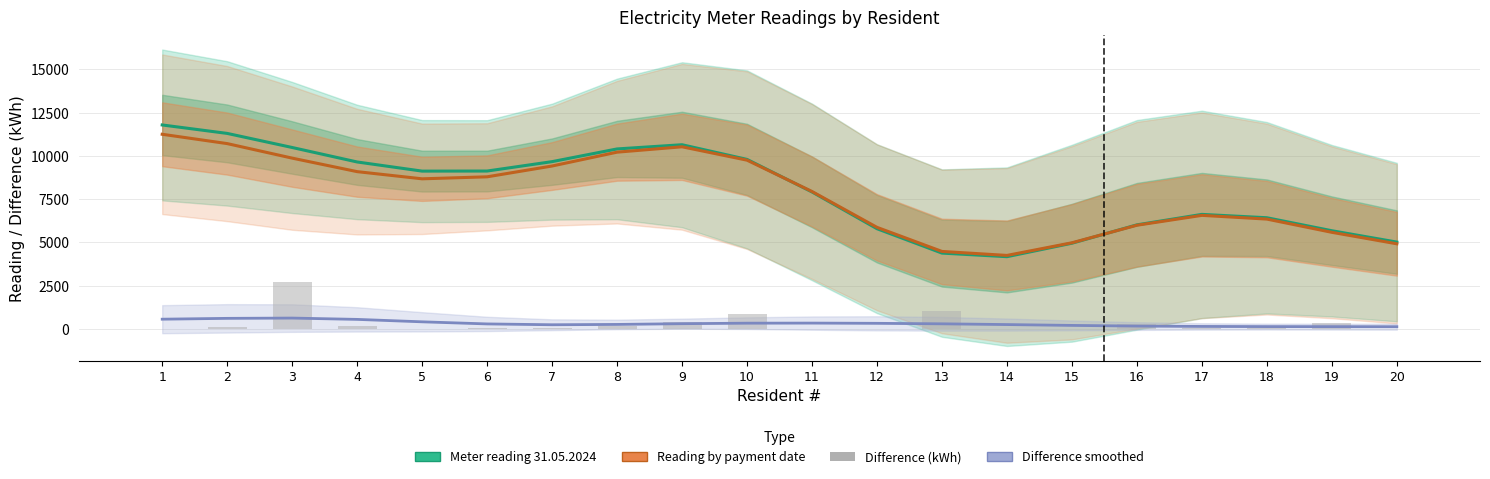

How many values in the Difference (kWh) series exceed 81?

9